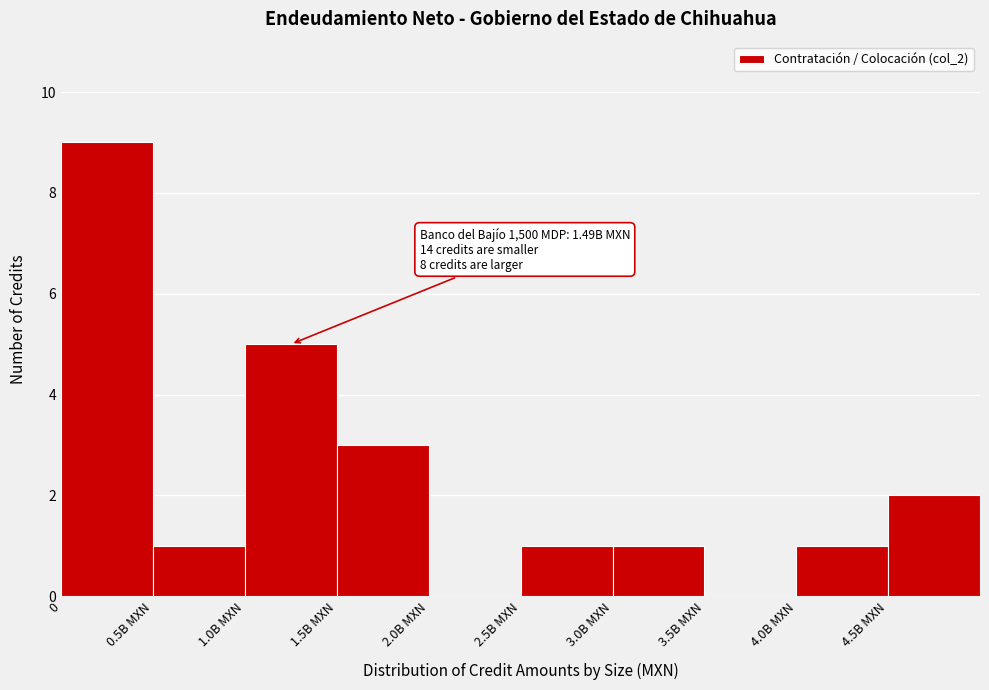

Reading right to left, extract all data points from this chart.

4.5B MXN=2	4.0B MXN=1	3.5B MXN=0	3.0B MXN=1	2.5B MXN=1	2.0B MXN=0	1.5B MXN=3	1.0B MXN=5	0.5B MXN=1	0=9